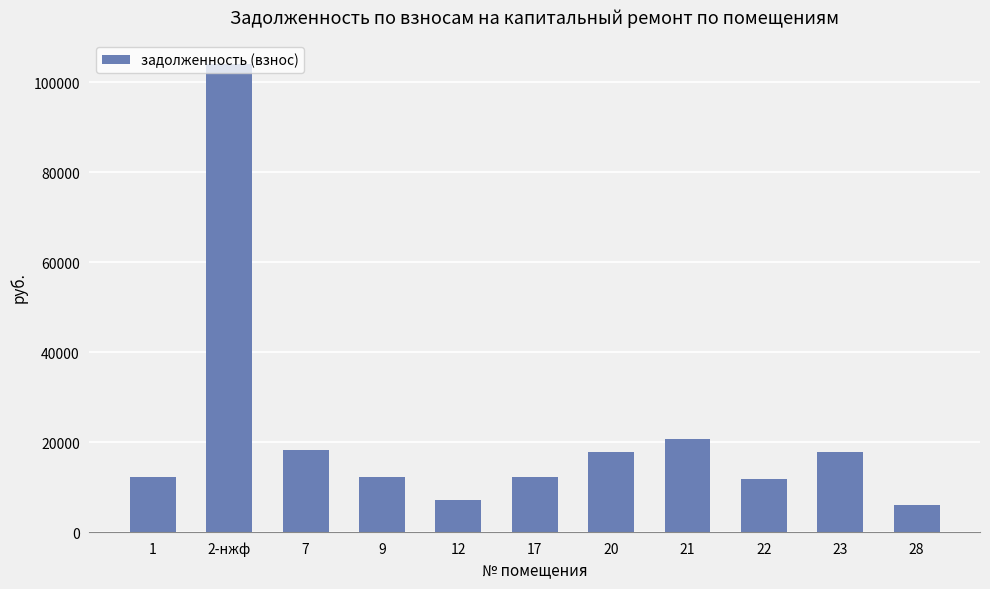

Is it true that the value at 17 is 19240.8?

False